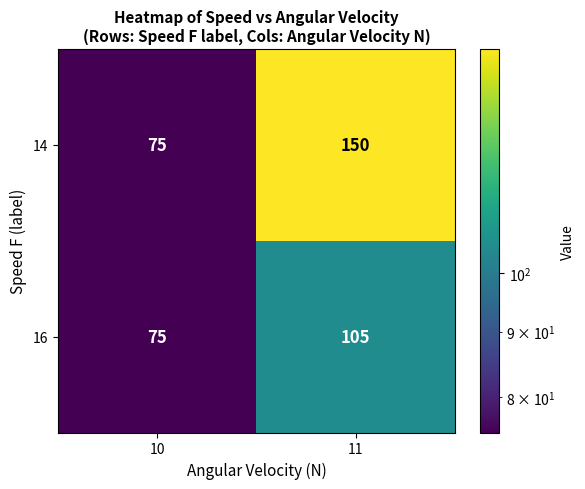

List the series in order of their peak value, highest first.

14, 16